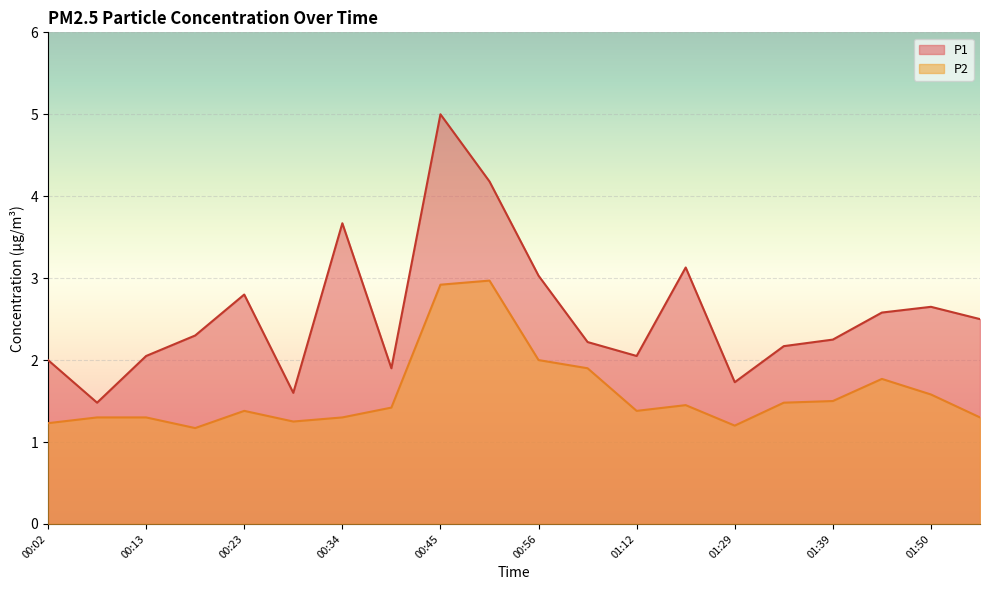

In P1, how many points are lower than both neighbors (excluding endpoints)?

5